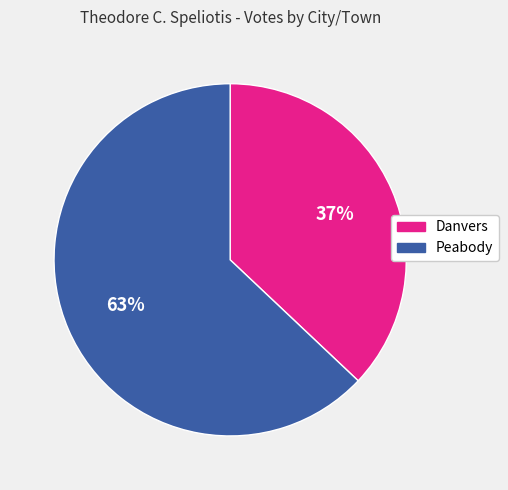

Combined, do Peabody and Danvers account for over 50%?

Yes